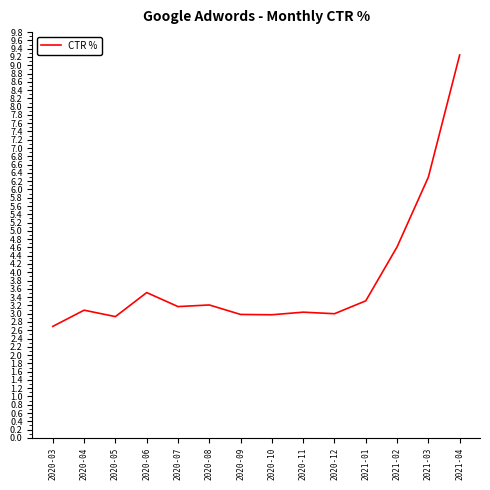

At which label is the value closest to 5?

2021-02